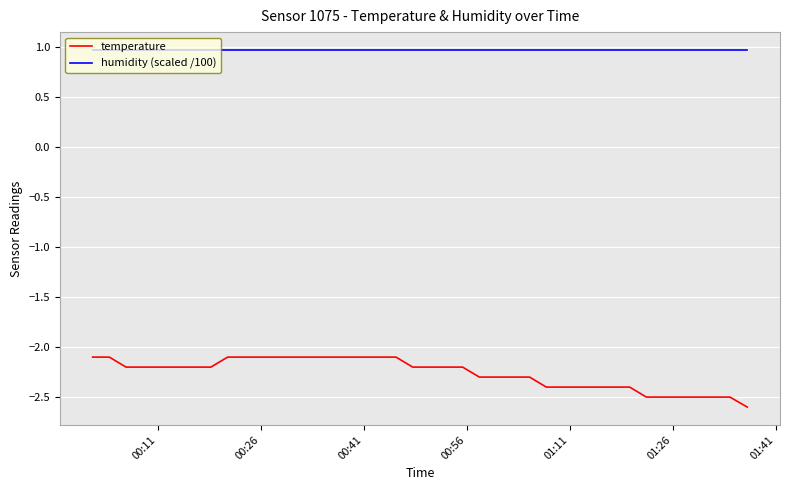

Which series has the largest range (max minus min)?

temperature